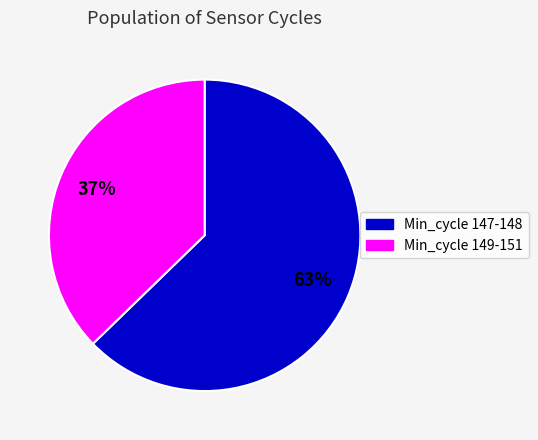

To the nearest percent, what is the average slice percentage?

50%